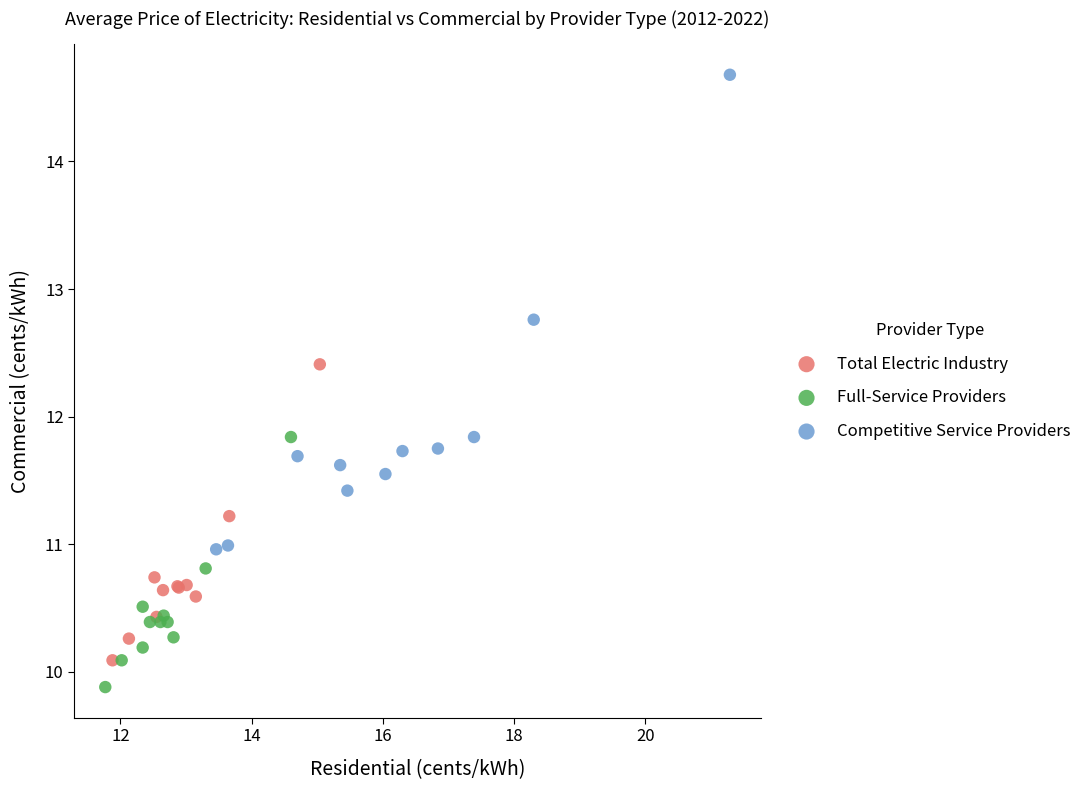

Which series contains the highest Y value?

Competitive Service Providers